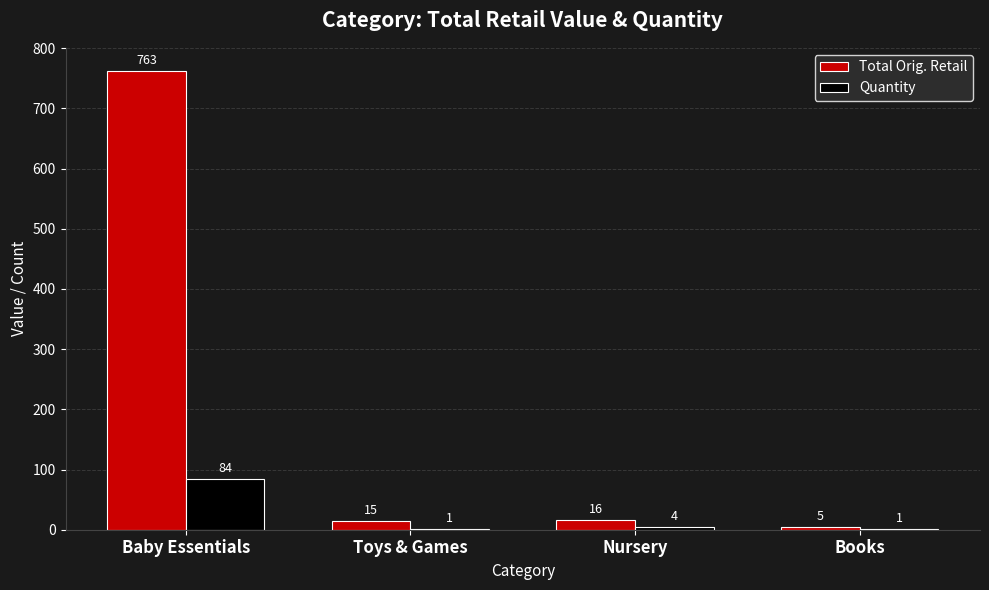

Where does the Quantity series first go above 4?

Baby Essentials